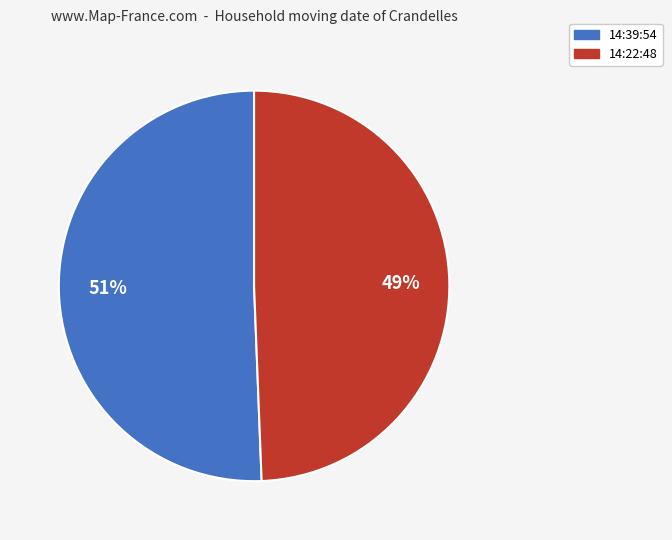

What is the smallest slice in the pie chart?

14:22:48